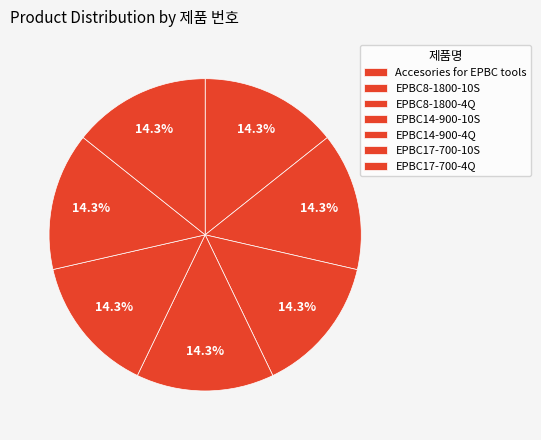

Count the number of slices in the pie.

7